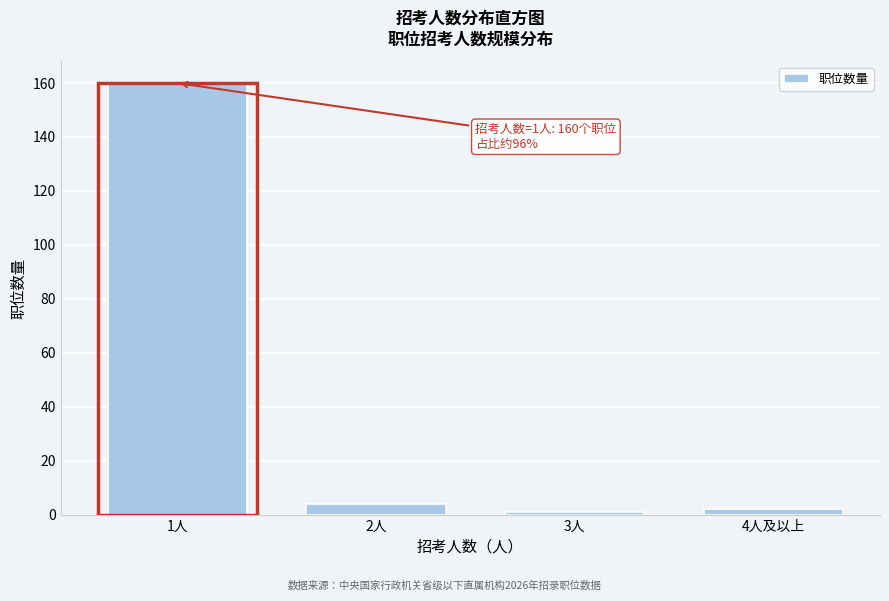

Reading left to right, what are all the values shown in this chart?

160	4	1	2